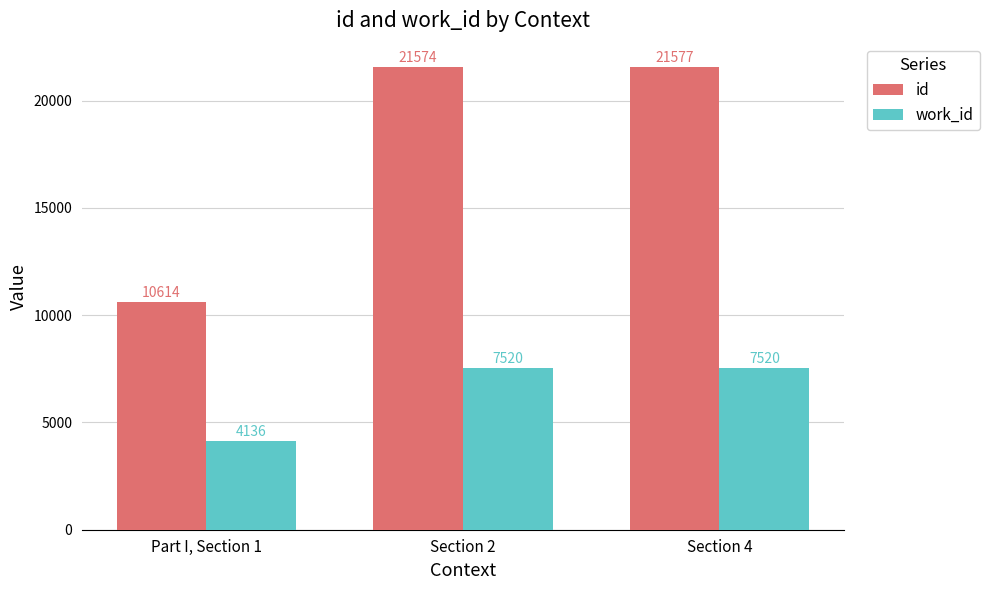

Is the value of work_id at Part I, Section 1 greater than the value of id at Section 4?

No